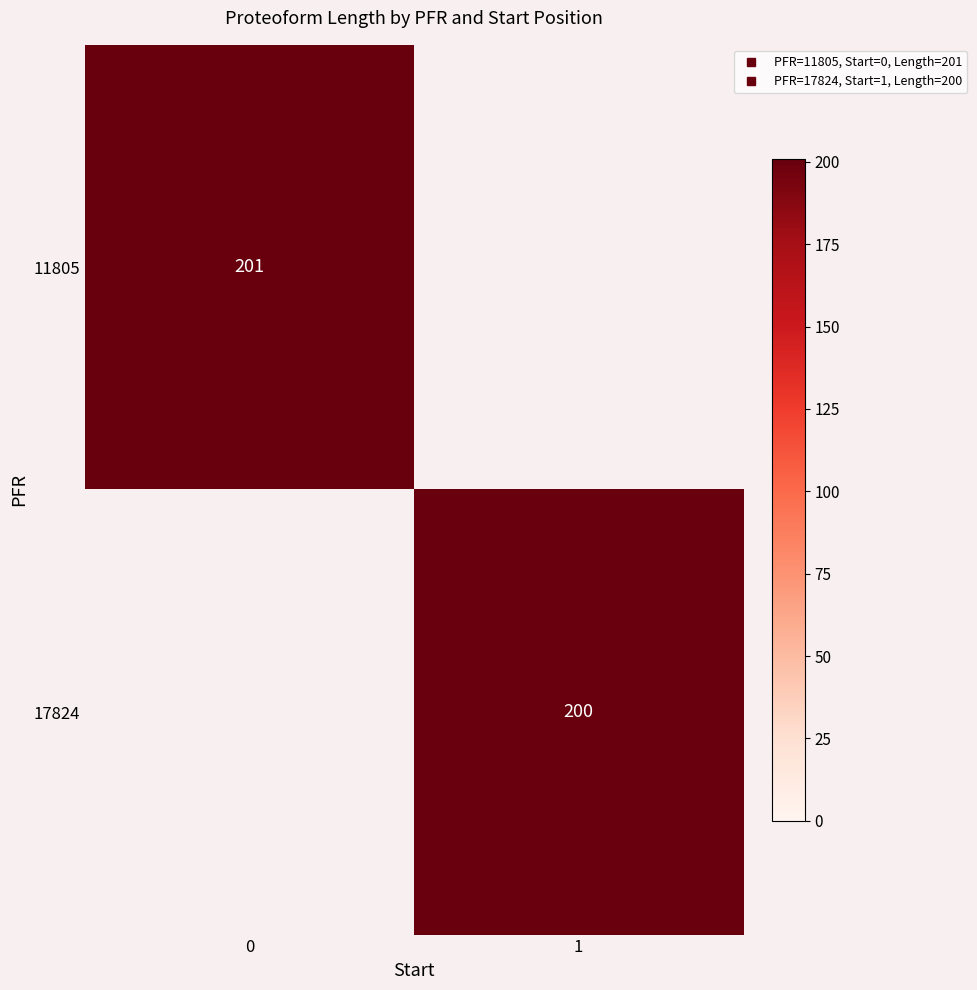

List the series in order of their overall mean, highest first.

11805, 17824